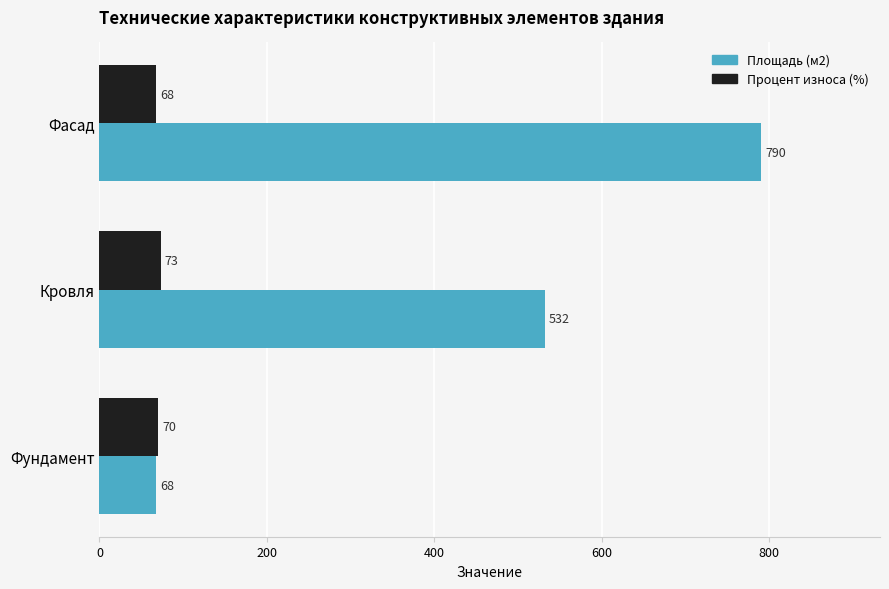

Which series changed the most between Кровля and Фасад?

Площадь (м2)